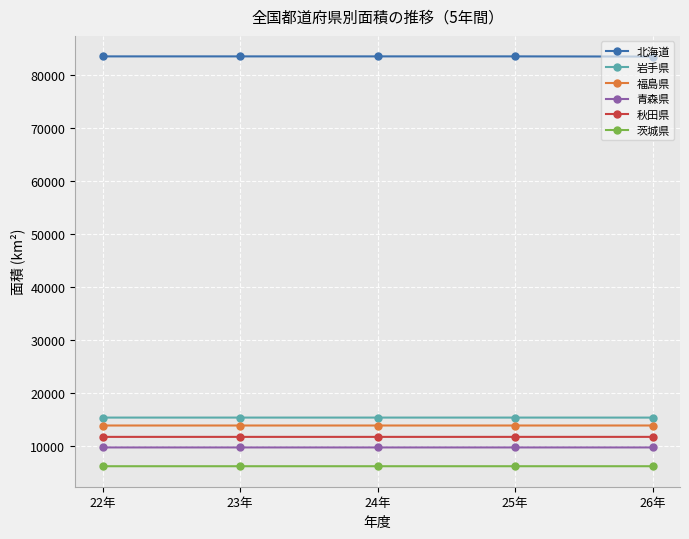

What is the label of the 5th point from the right?

22年